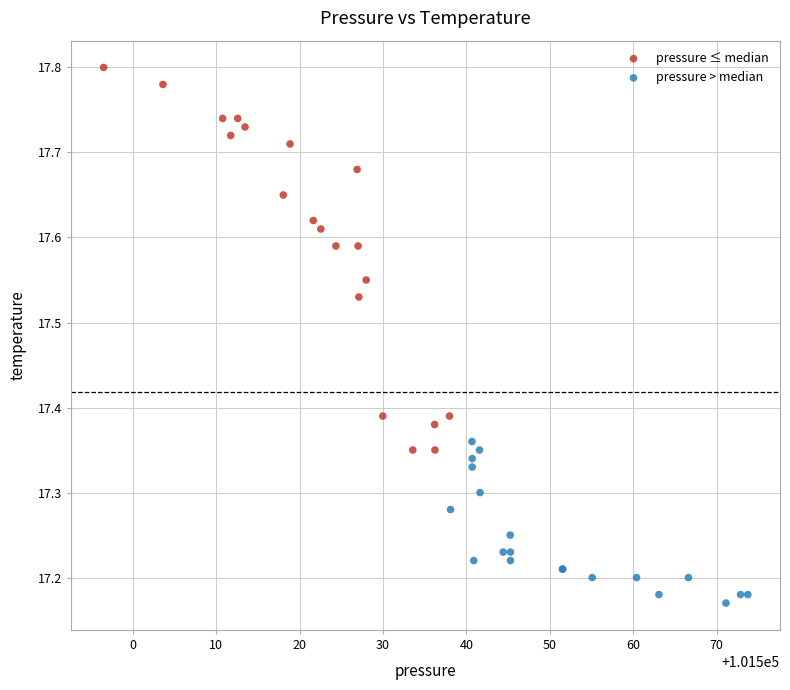

Which series has the largest Y range (max minus min)?

pressure ≤ median